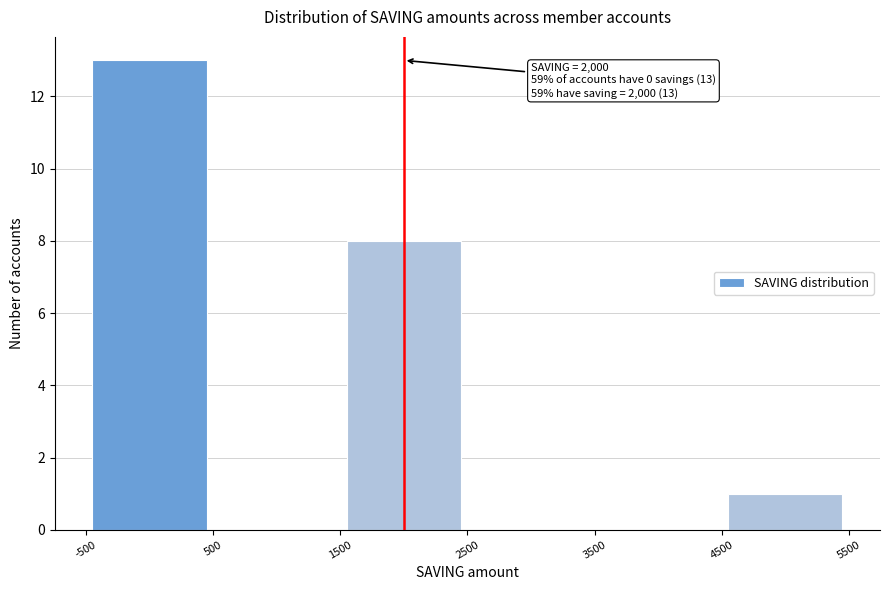

Which range on the x-axis has the tallest bar?

-500 to 500